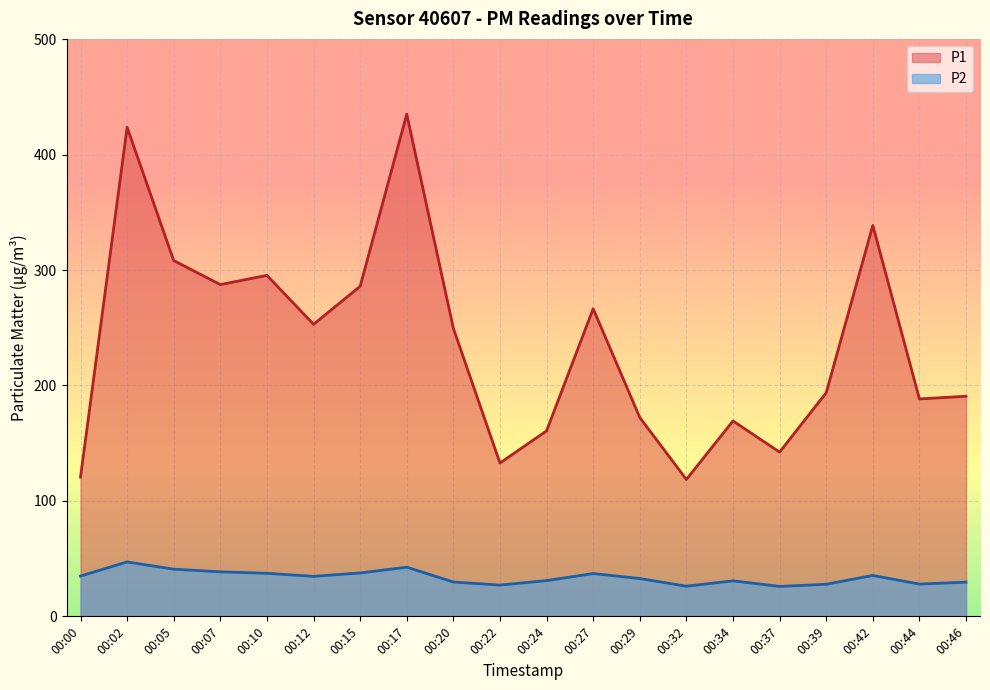

Reading right to left, list all the values displayed in this chart.

P1: 00:46=190.7	00:44=188.3	00:42=338.7	00:39=193.7	00:37=142.3	00:34=169.3	00:32=118.6	00:29=172.3	00:27=266.5	00:24=160.7	00:22=132.8	00:20=249.5	00:17=435.0	00:15=285.9	00:12=253.0	00:10=295.4	00:07=287.4	00:05=308.2	00:02=423.6	00:00=120.6
P2: 00:46=29.6	00:44=27.9	00:42=35.4	00:39=27.8	00:37=25.9	00:34=30.8	00:32=26.1	00:29=32.8	00:27=37.1	00:24=31.0	00:22=27.1	00:20=29.8	00:17=42.6	00:15=37.6	00:12=34.6	00:10=37.3	00:07=38.6	00:05=40.9	00:02=47.1	00:00=34.9